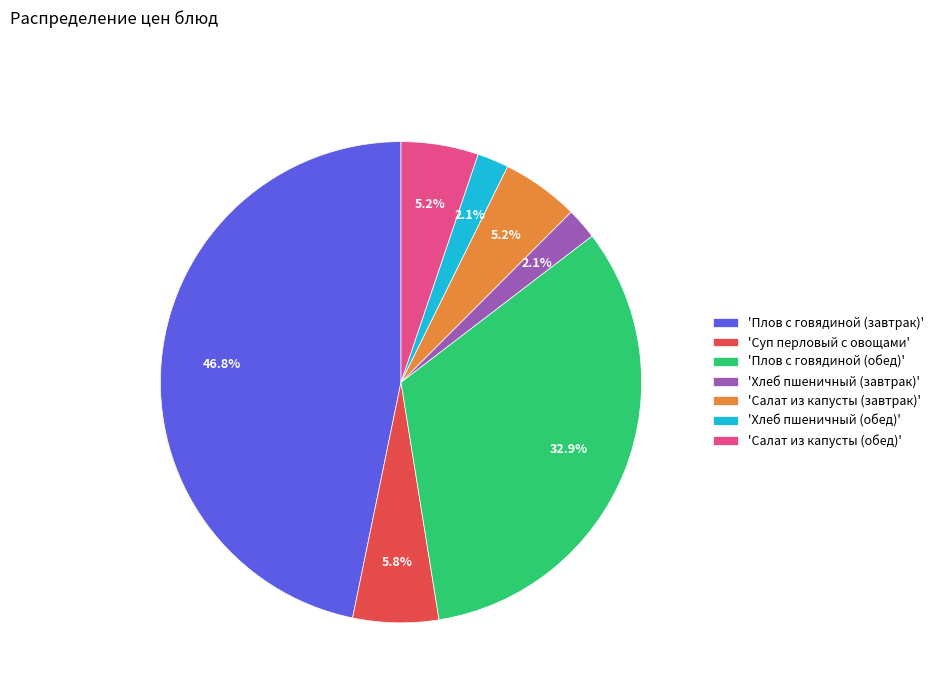

To the nearest percent, what is the difference between the largest and smallest slice percentages?

45%